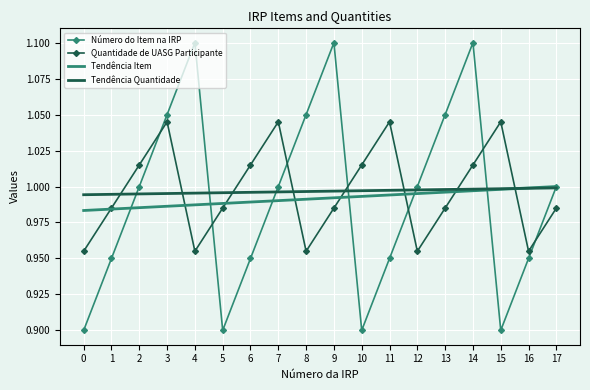

True or false: Tendência Quantidade has a value of 1.0 at 4.

True